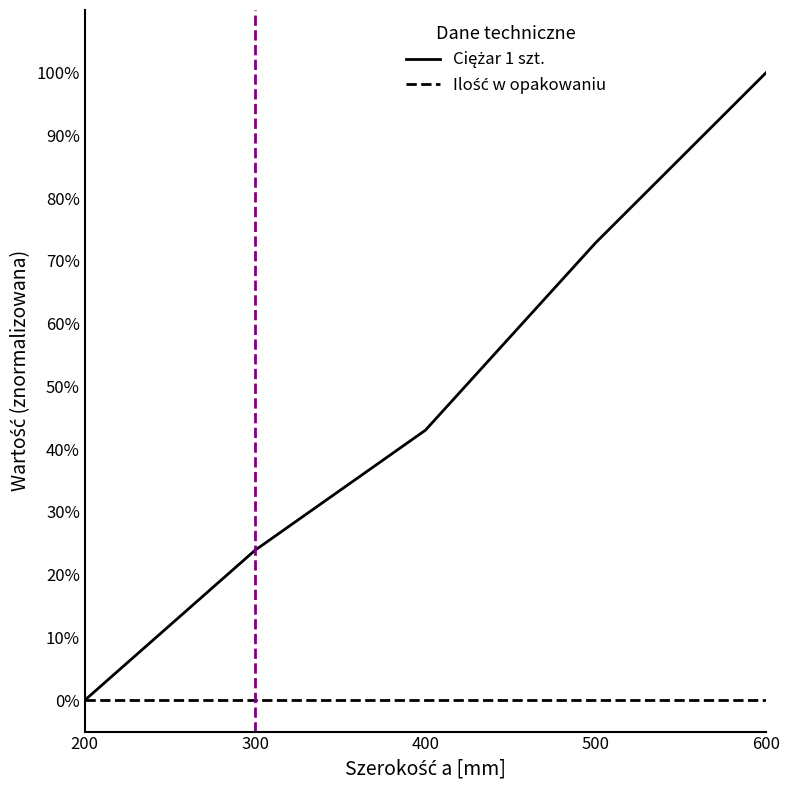

Rank the categories by Ciężar 1 szt. value from highest to lowest.

600, 500, 400, 300, 200